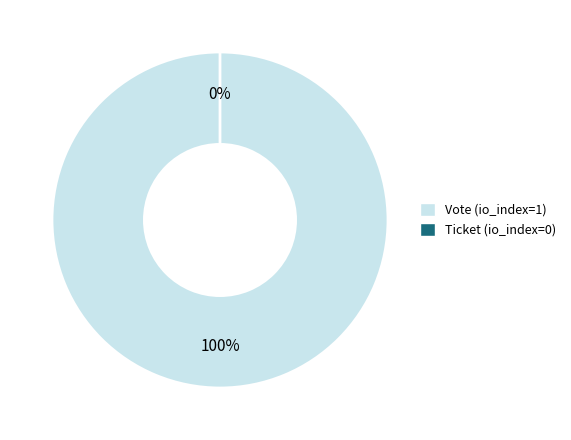

Is Vote (io_index=1) the majority of the pie?

Yes